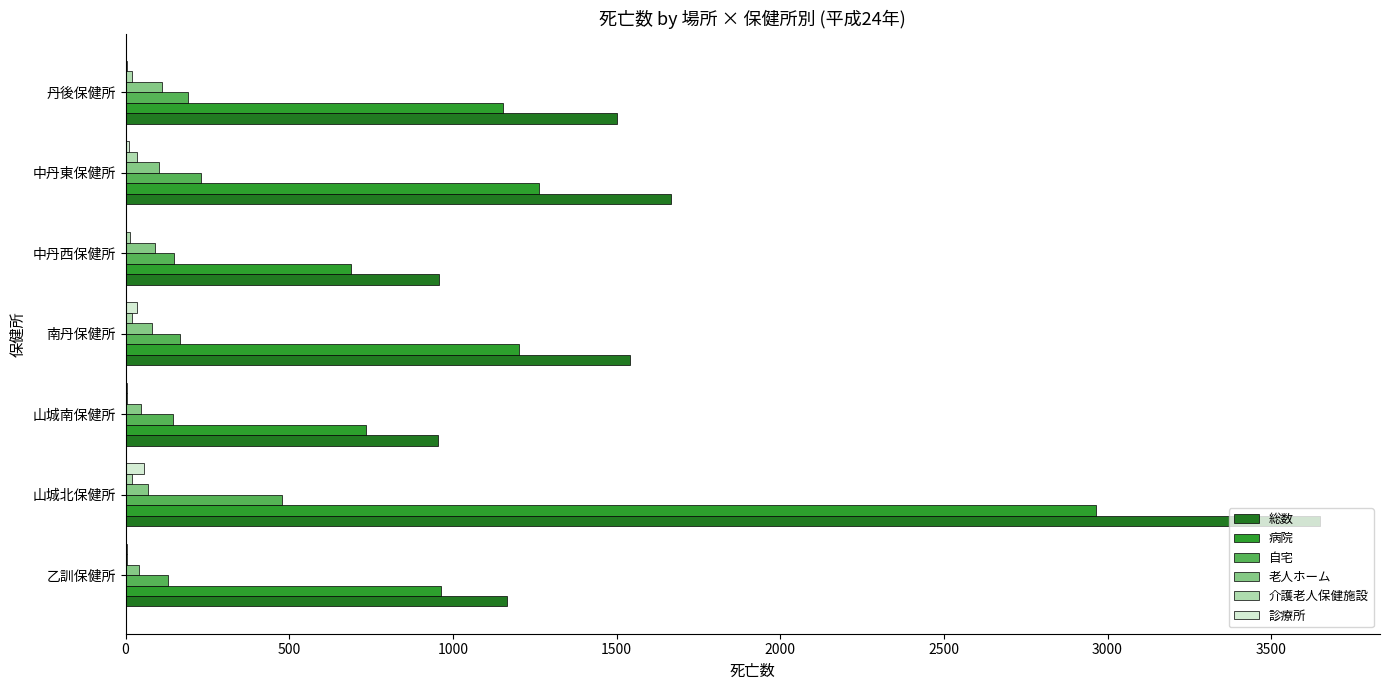

Which series has the largest range (max minus min)?

総数